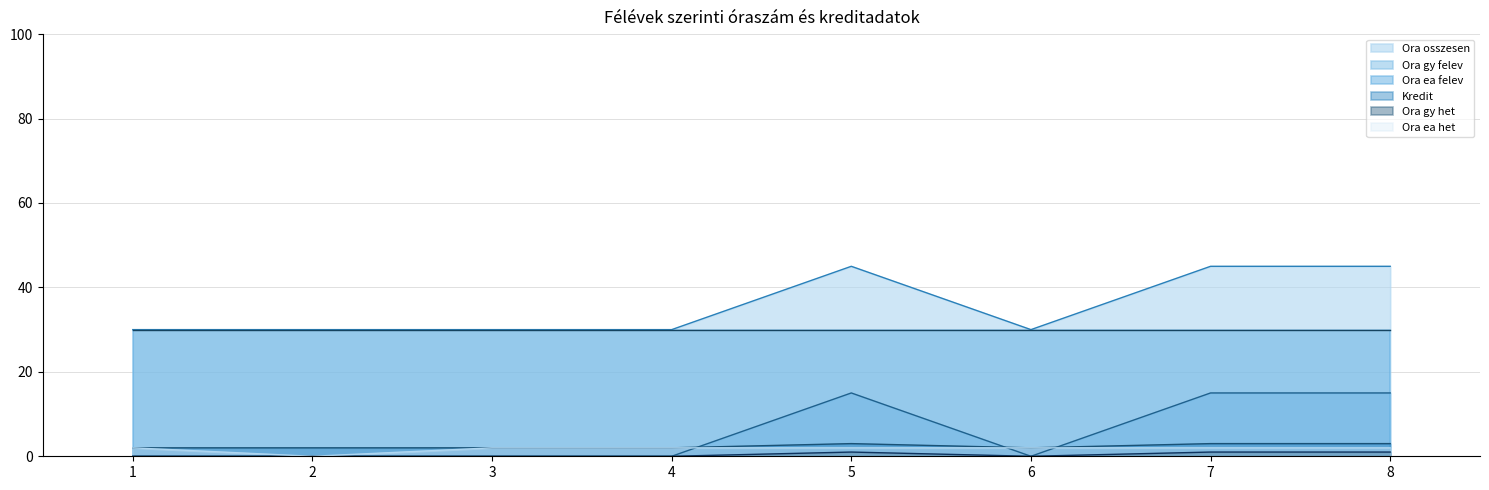

True or false: Ora ea het and Ora ea felev cross at least once.

False